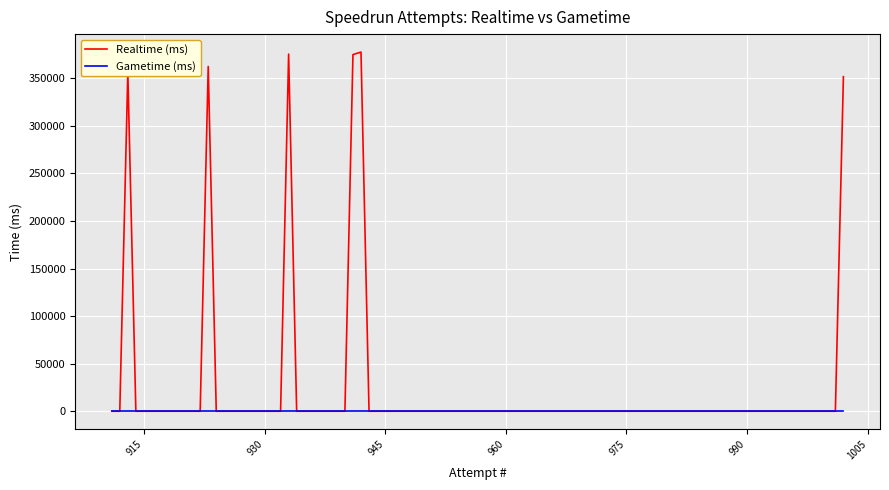

True or false: Gametime (ms) and Realtime (ms) cross at least once.

False